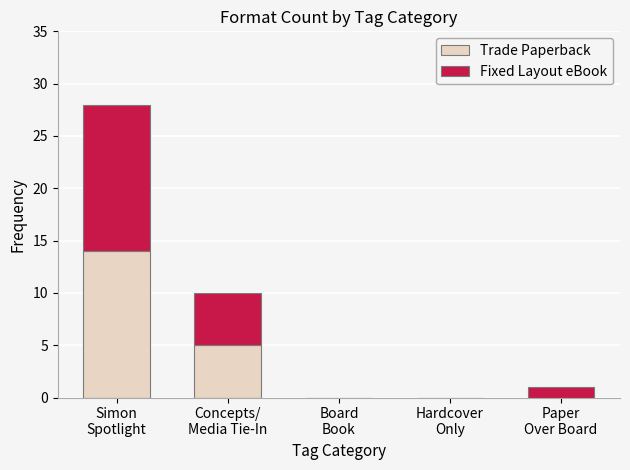

What is the sum of all Trade Paperback values?

19